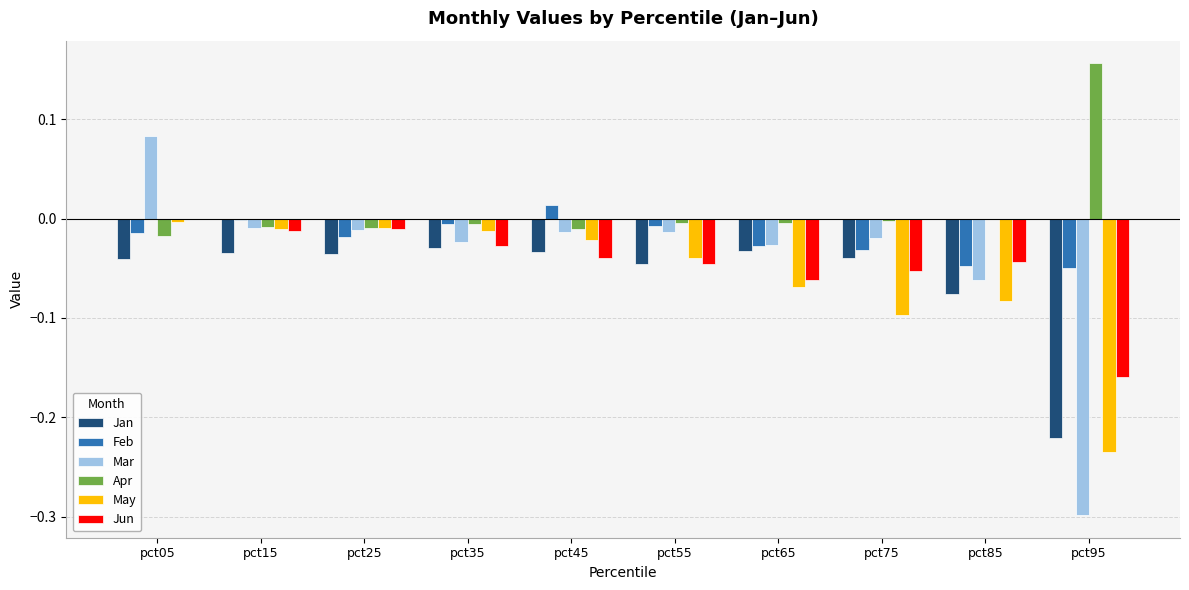

Does the chart contain stacked bars?

No